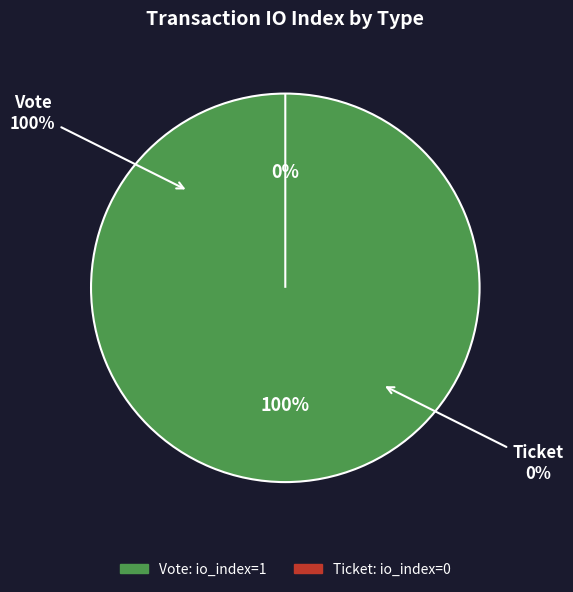

What percentage is the Vote slice, to the nearest percent?

100%